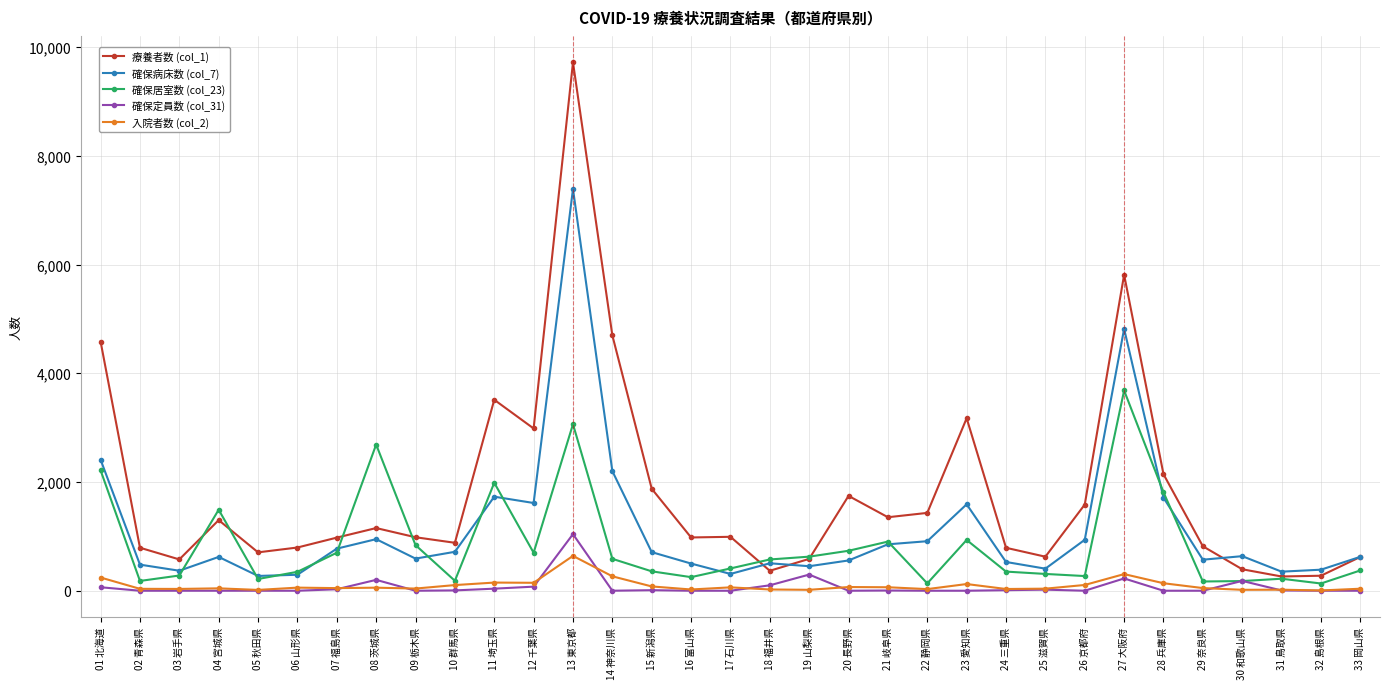

Which series has the widest spread of values?

療養者数 (col_1)